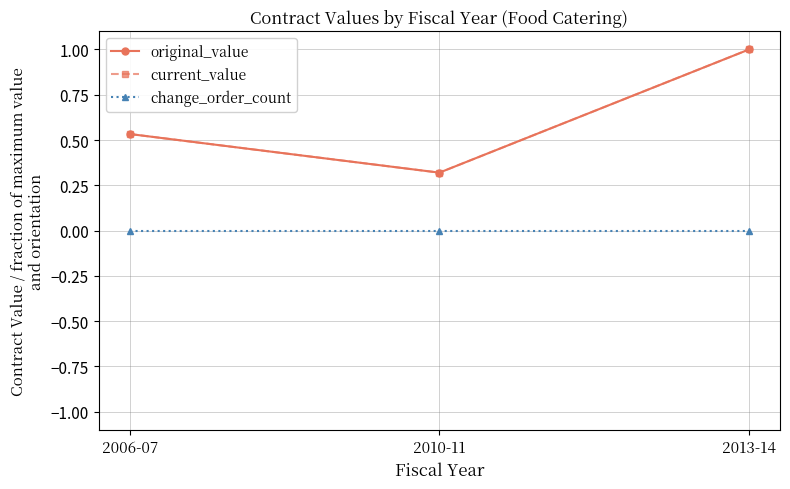

What is the difference between the maximum and minimum values in the current_value series?

0.7